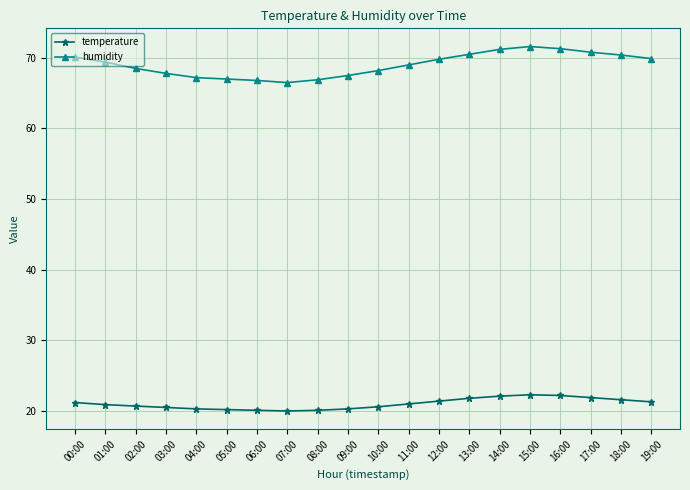

True or false: temperature has more than 0 points higher than both neighbors.

True